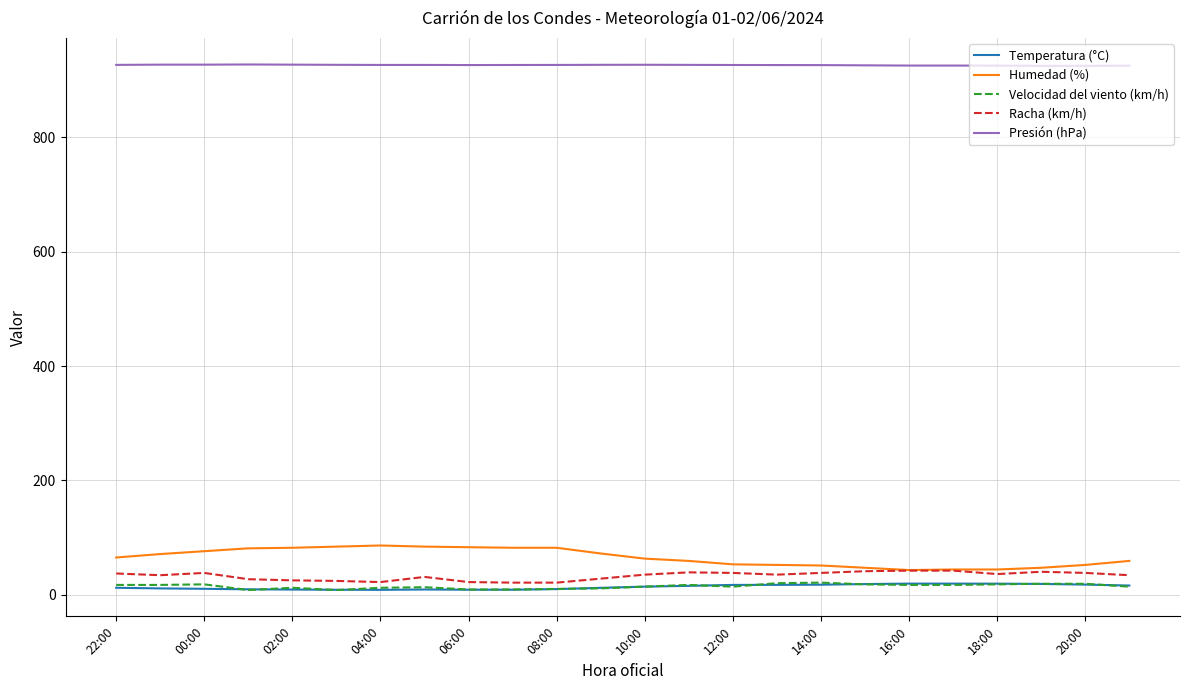

True or false: Velocidad del viento (km/h) and Presión (hPa) intersect in this chart.

False